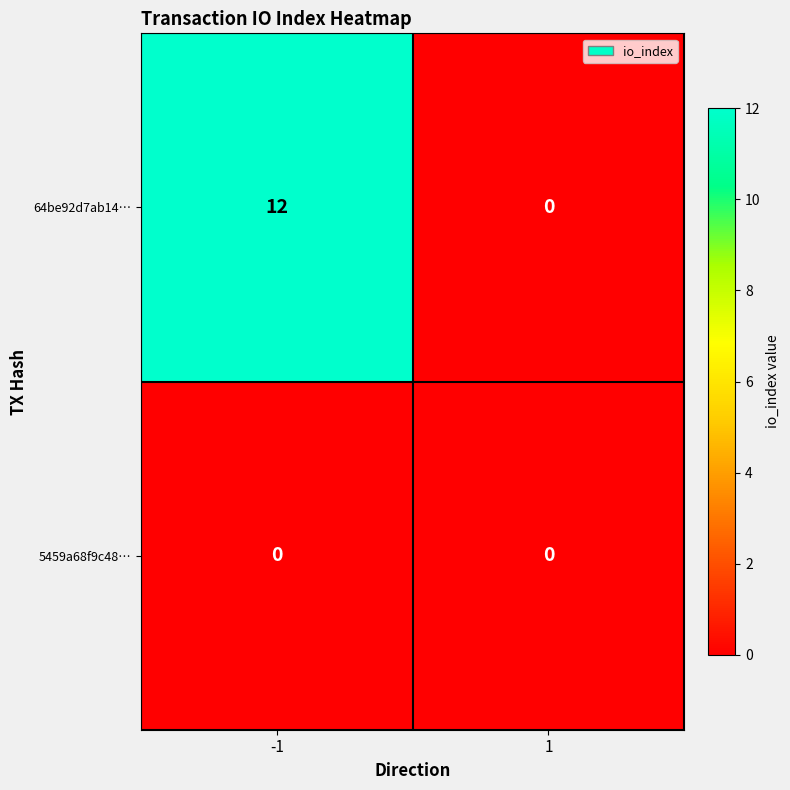

Which series has the widest spread of values?

64be92d7ab14…